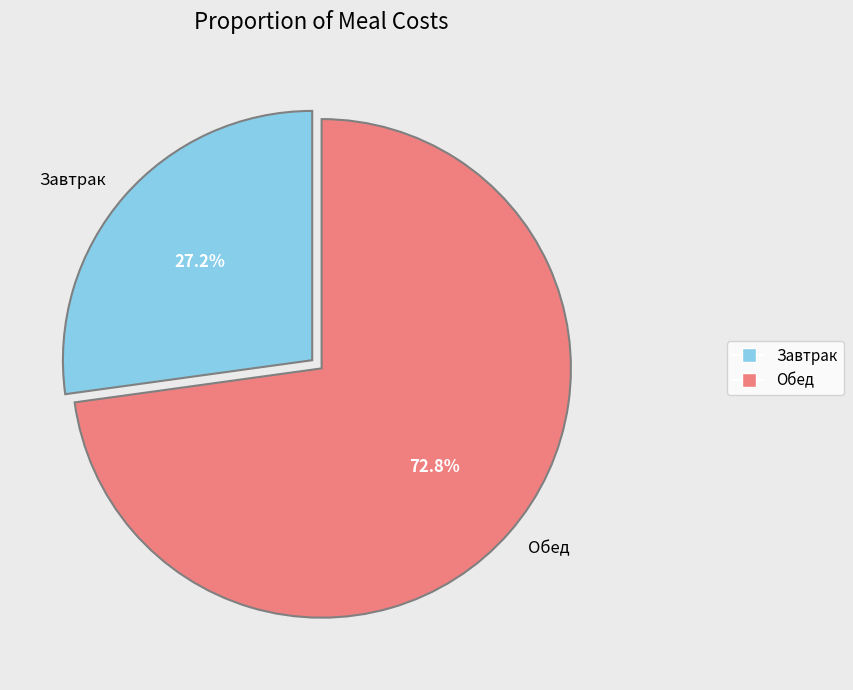

Which category has the biggest portion of the pie?

Обед